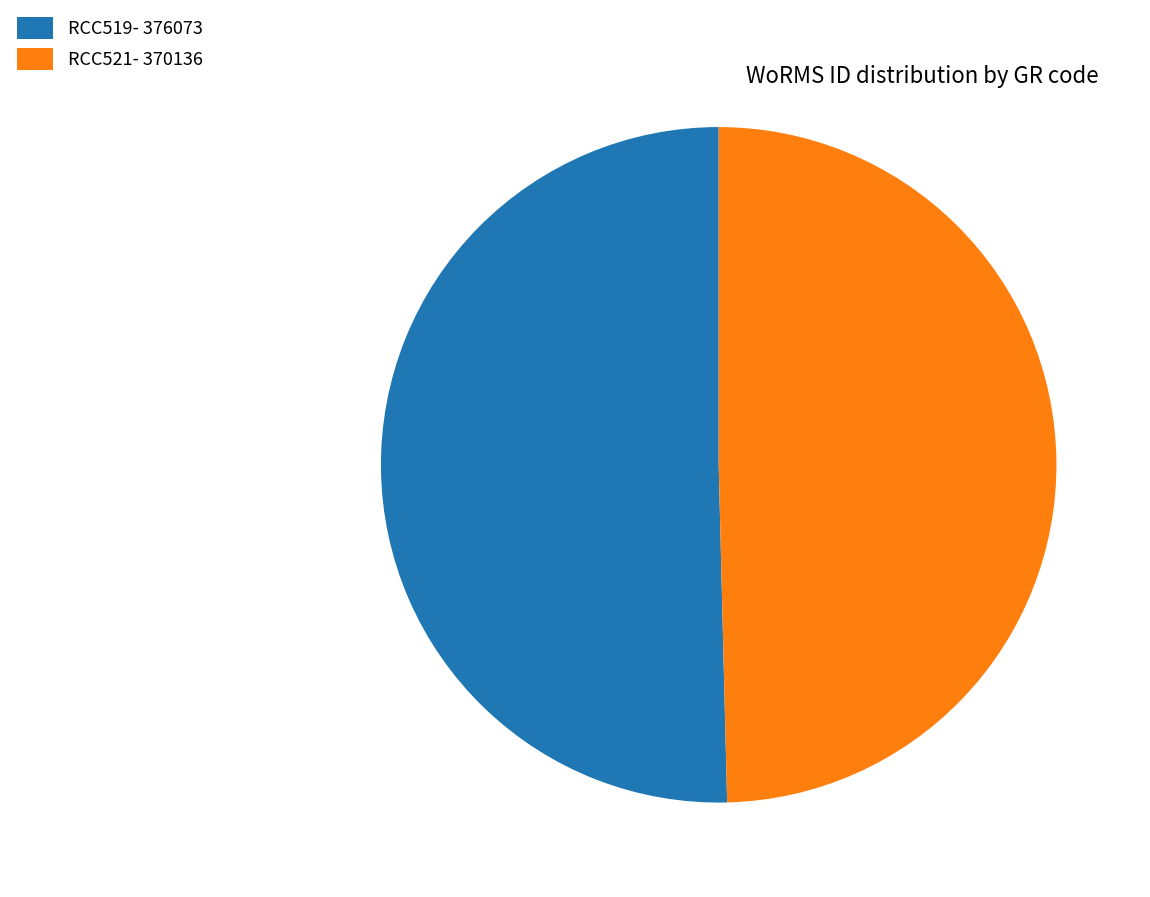

Is RCC519- 376073 the majority of the pie?

Yes